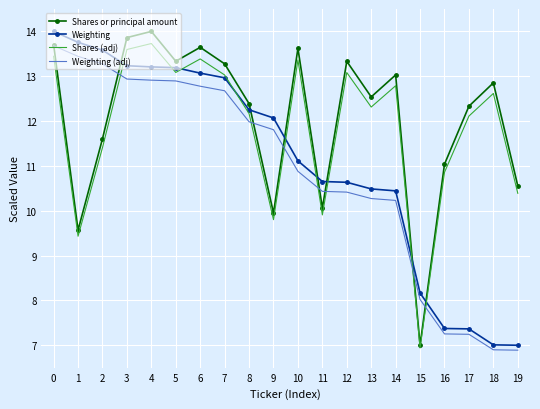

What is the maximum value shown in the chart?

14.0